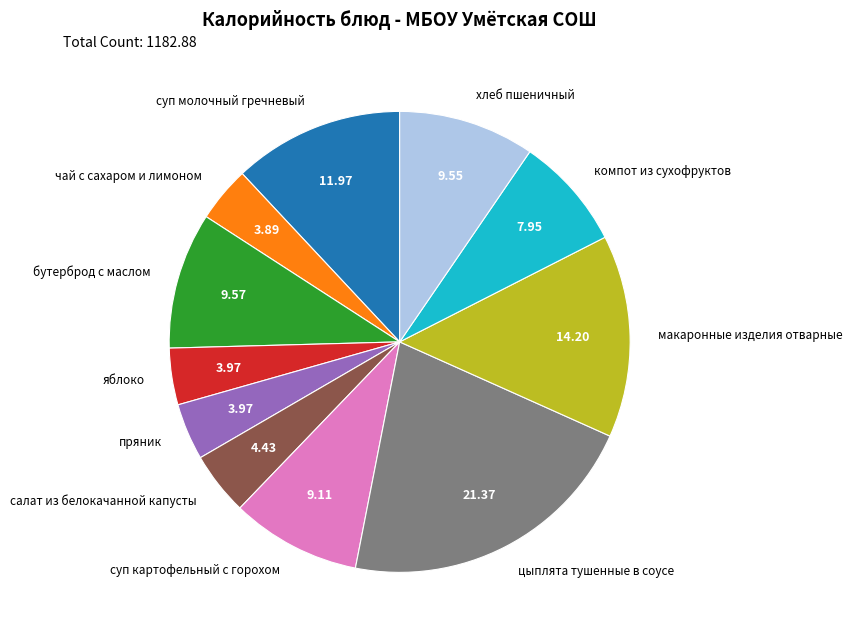

How many segments does this pie chart have?

11